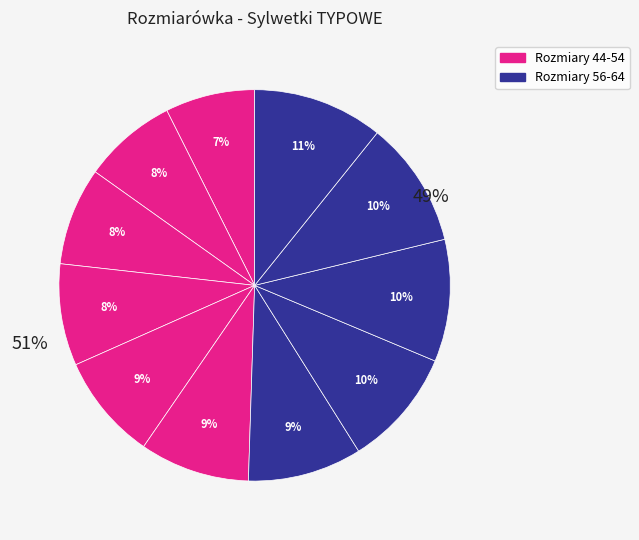

Is it true that 56 is 22% of the pie?

False